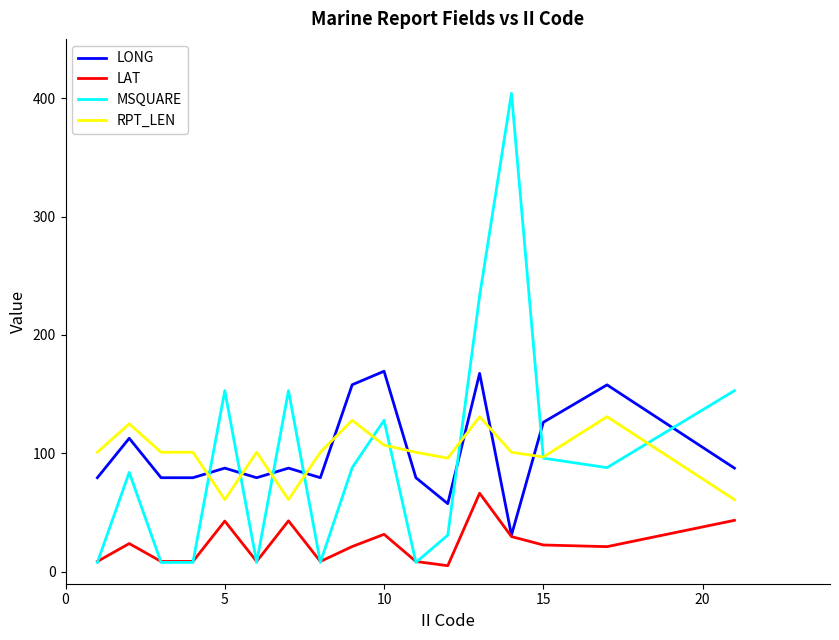

Which series has the largest range (max minus min)?

MSQUARE